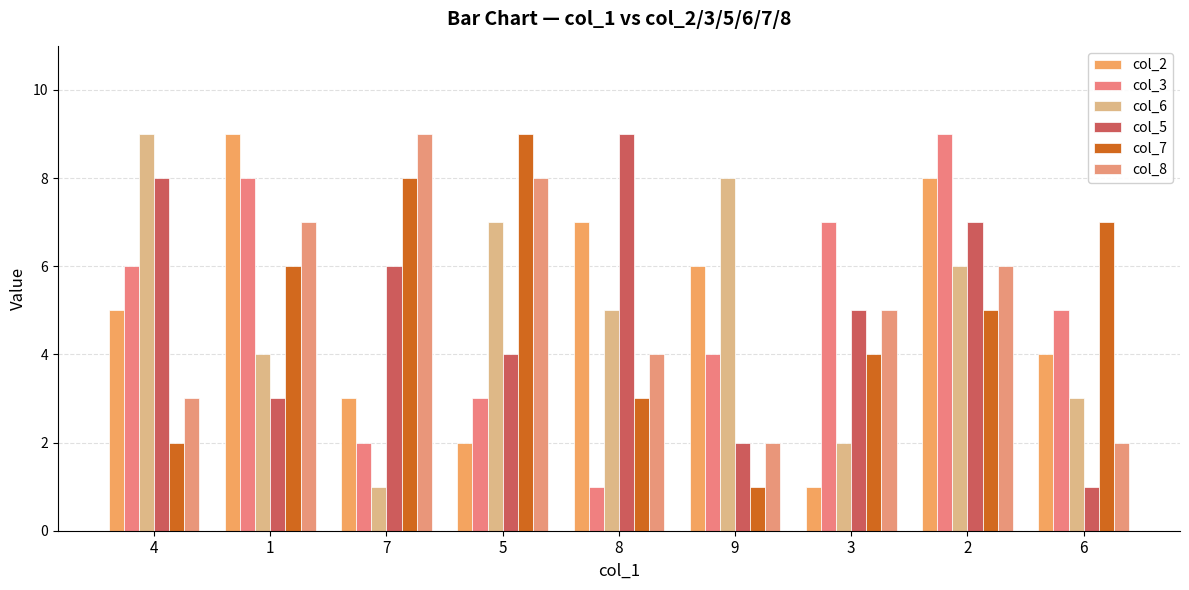

Reading left to right, list all the values displayed in this chart.

col_2: 5	9	3	2	7	6	1	8	4
col_3: 6	8	2	3	1	4	7	9	5
col_6: 9	4	1	7	5	8	2	6	3
col_5: 8	3	6	4	9	2	5	7	1
col_7: 2	6	8	9	3	1	4	5	7
col_8: 3	7	9	8	4	2	5	6	2